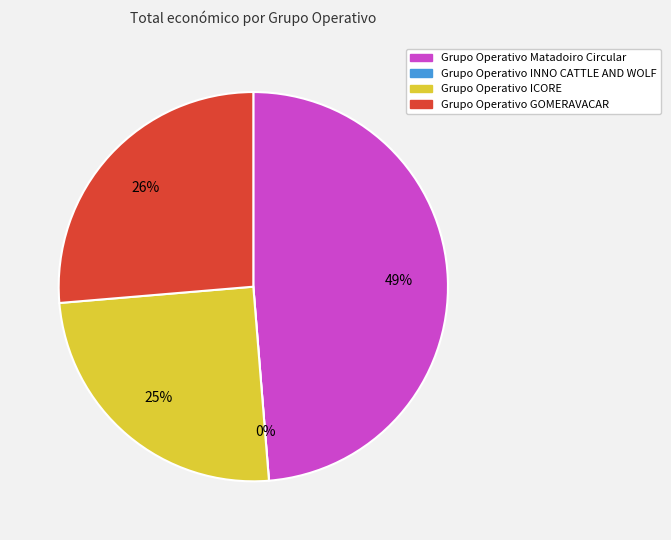

What is the smallest slice in the pie chart?

Grupo Operativo INNO CATTLE AND WOLF